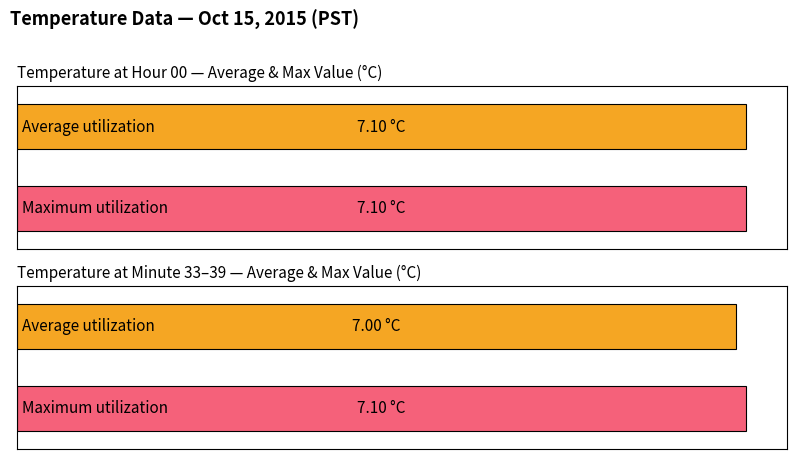

Between 1 and 4, which is larger?

1